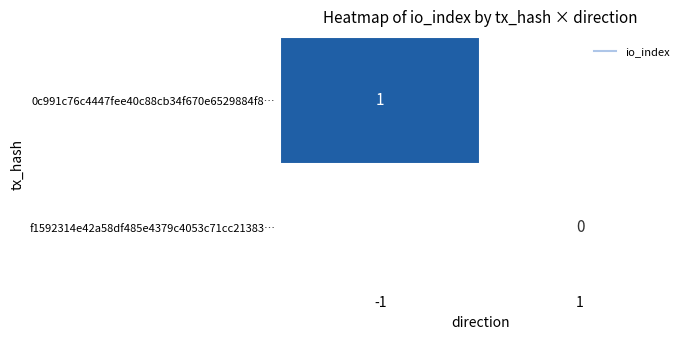

The 0c991c76c4447fee40c88cb34f670e6529884f8… series shows 1.0 at -1. True or false?

True